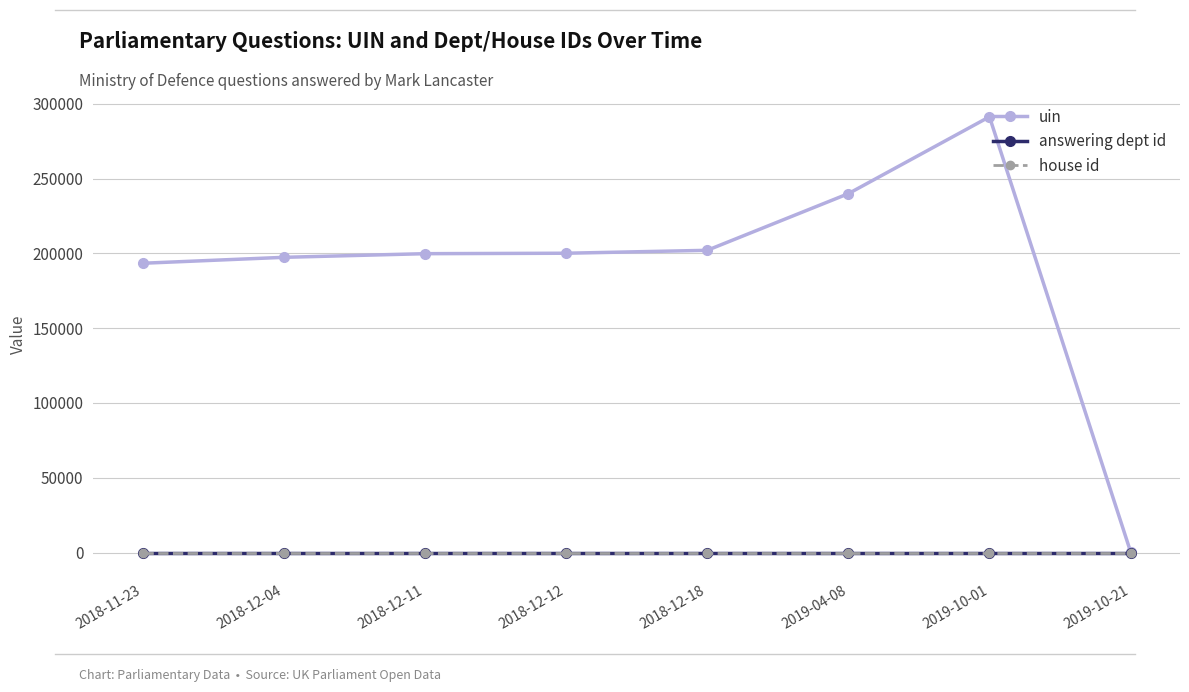

What is the maximum value shown in the chart?

291280